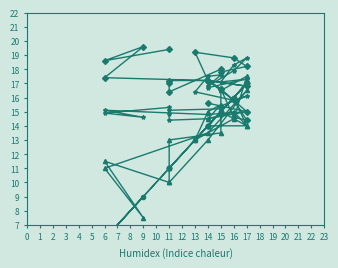

How many interior local valleys does the Hezetasuna (%)/5 series have?

7